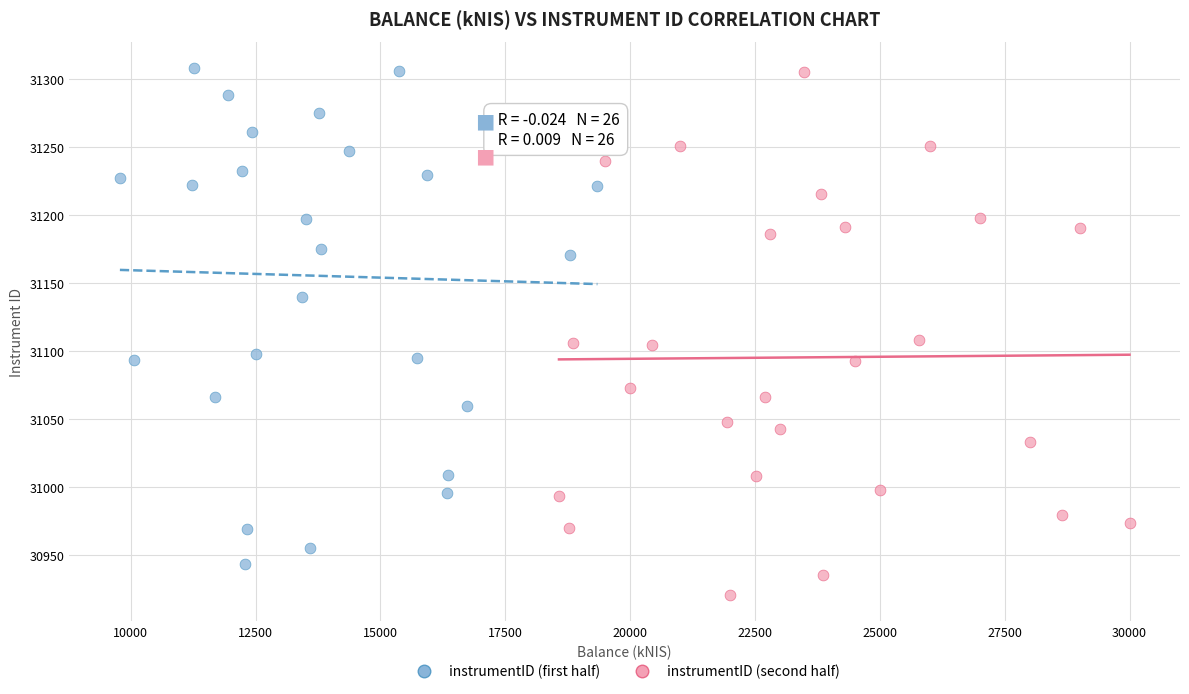

Which series reaches the minimum Y coordinate?

instrumentID (second half)